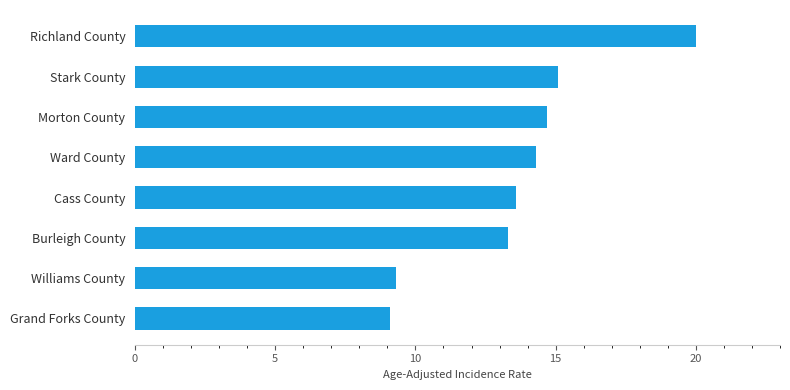

Reading top to bottom, extract all data points from this chart.

Richland County=20.0	Stark County=15.1	Morton County=14.7	Ward County=14.3	Cass County=13.6	Burleigh County=13.3	Williams County=9.3	Grand Forks County=9.1